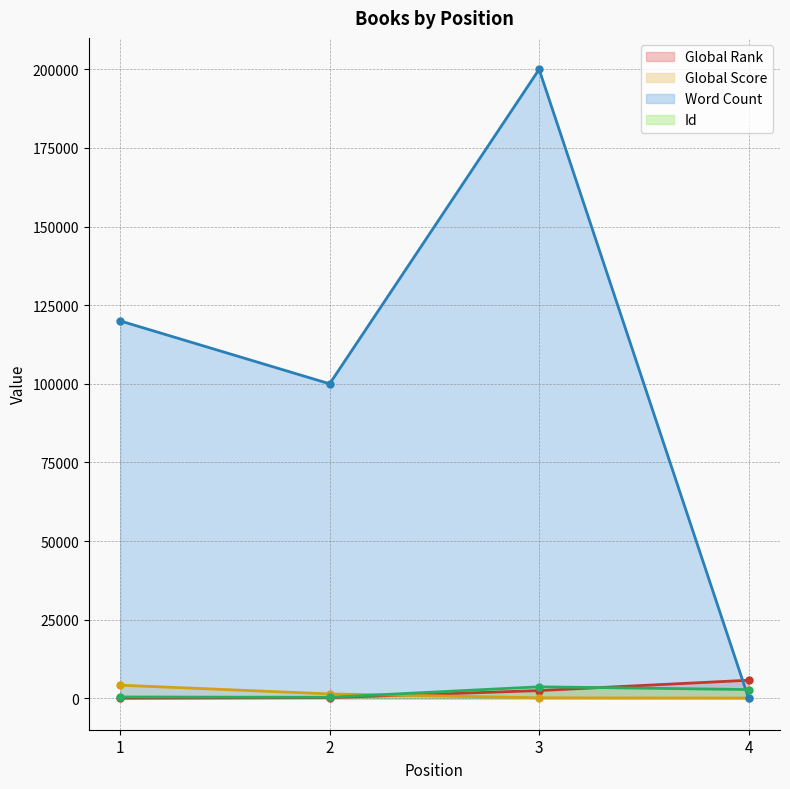

What is the value of the Word Count point at the 2nd from the left?

100000